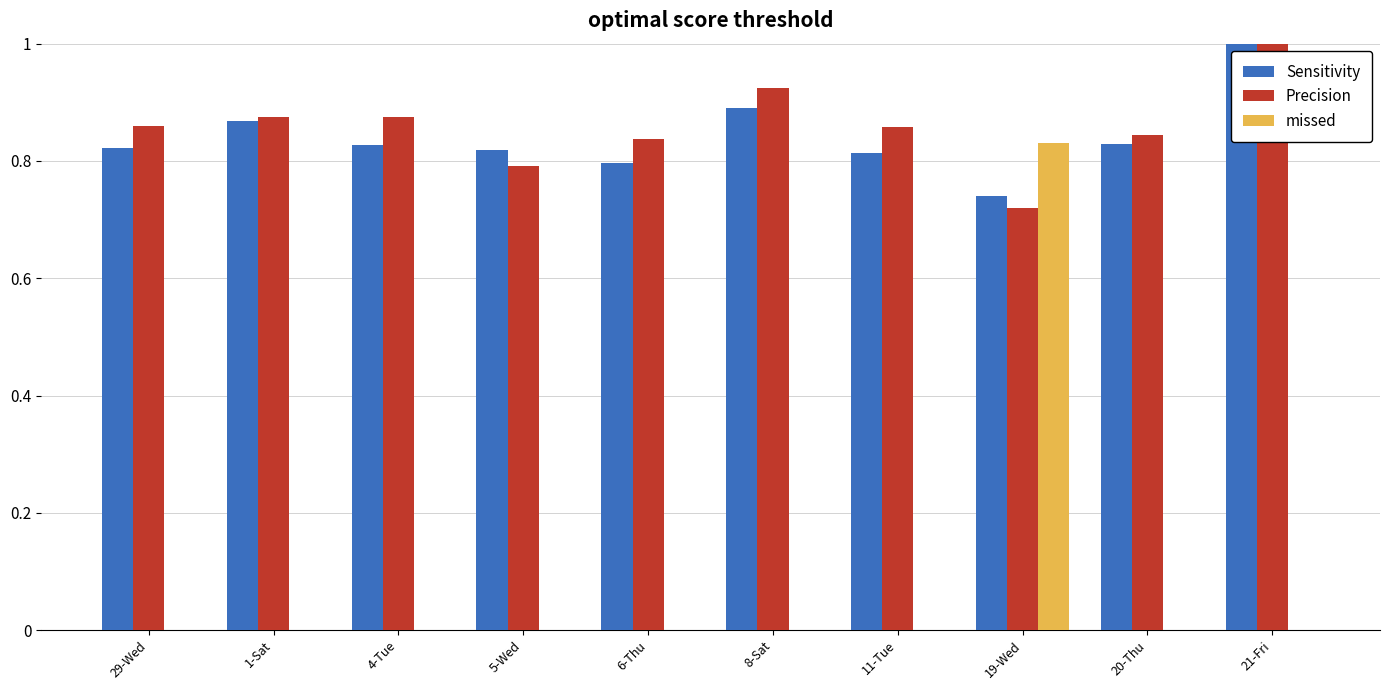

Rank the categories by Sensitivity value from lowest to highest.

19-Wed, 6-Thu, 11-Tue, 5-Wed, 29-Wed, 4-Tue, 20-Thu, 1-Sat, 8-Sat, 21-Fri